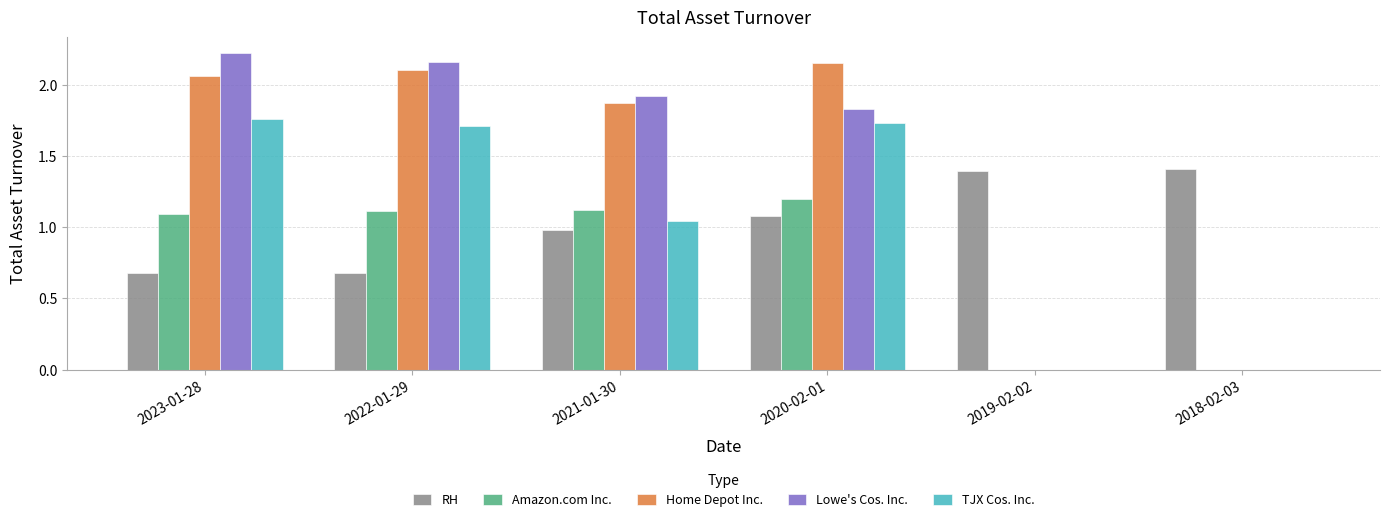

Is the value of Lowe's Cos. Inc. at 2021-01-30 greater than the value of RH at 2019-02-02?

Yes